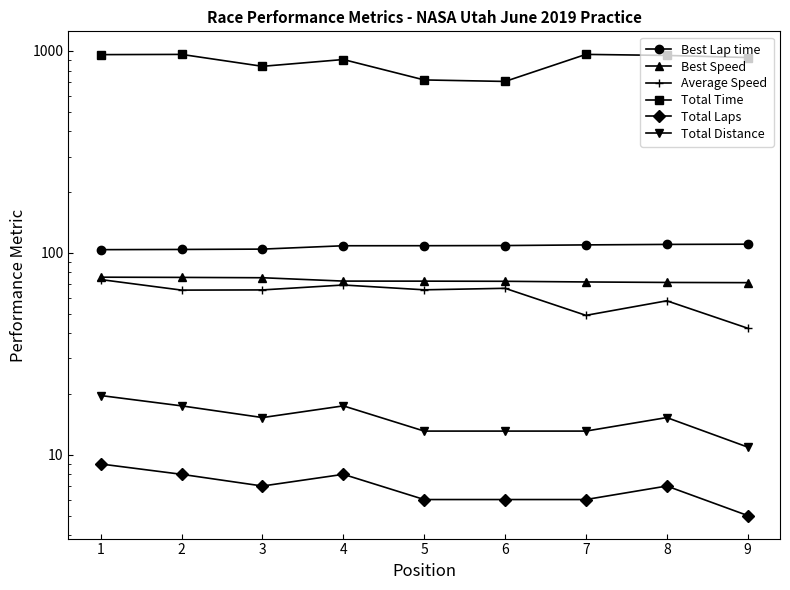

Which label corresponds to the largest value in the chart?

7